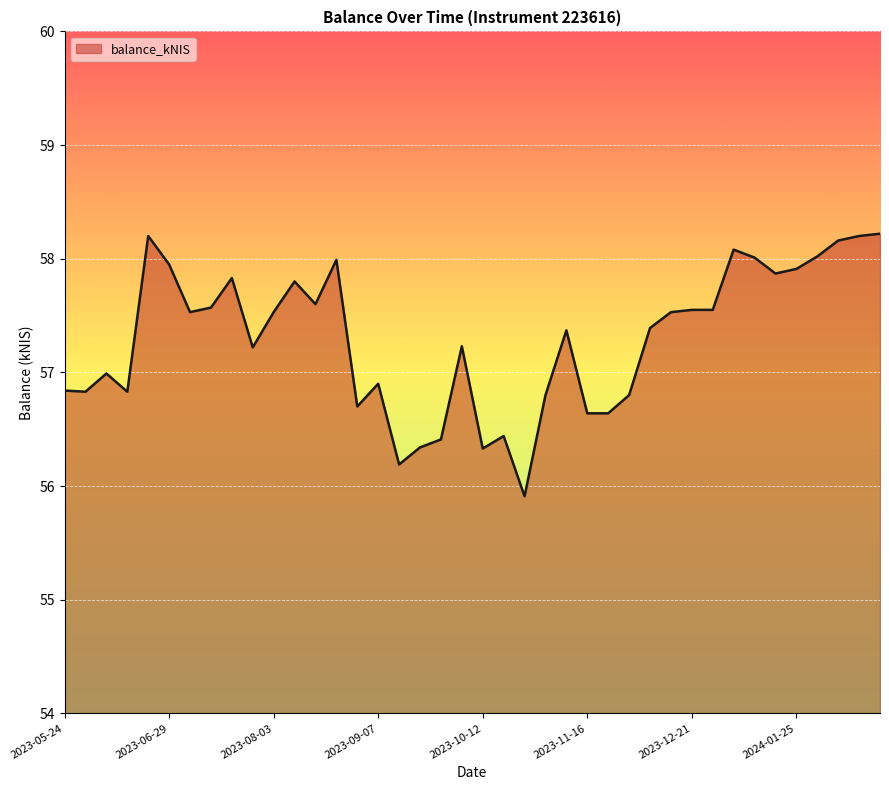

What is the greatest value displayed?

58.2